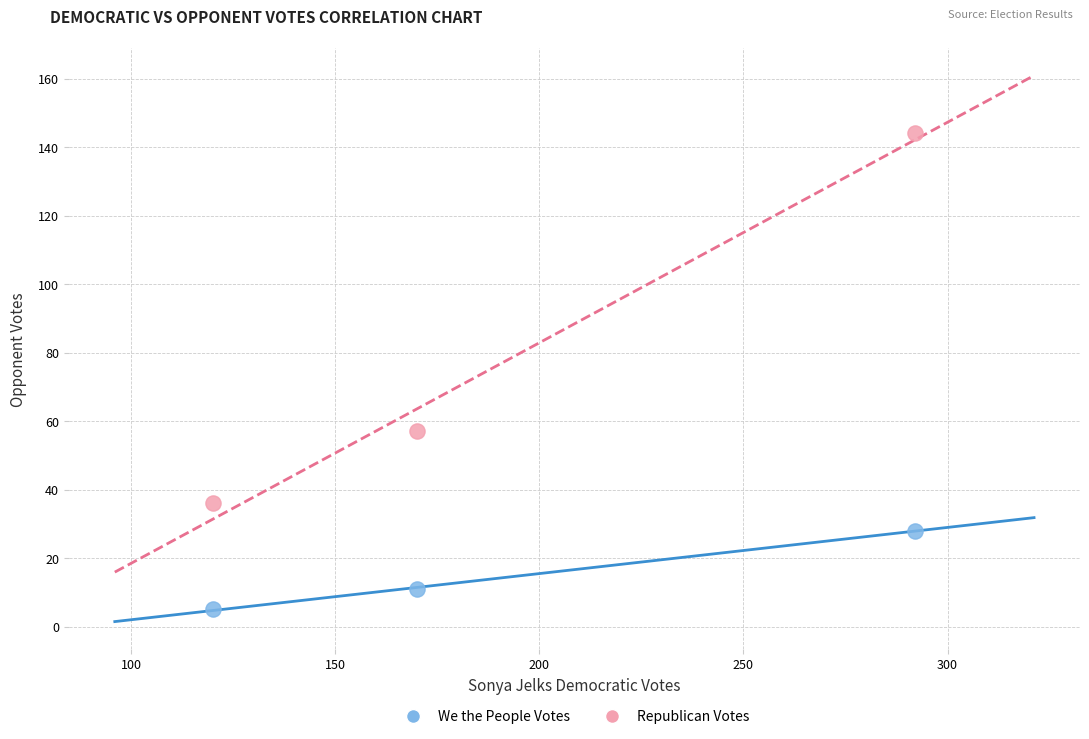

Across all data points, what is the average X value?

194